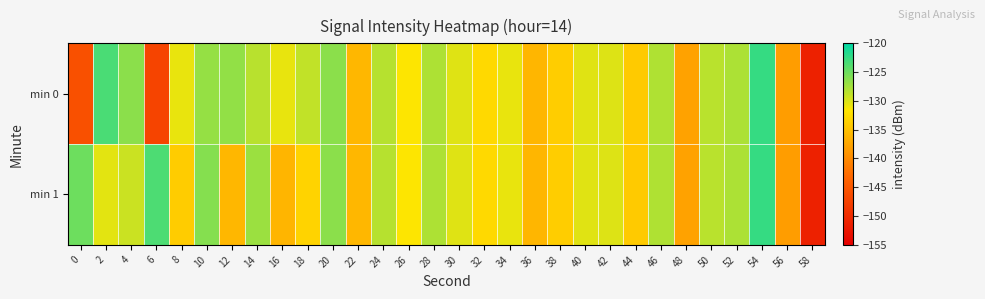

List the series in order of their overall mean, highest first.

min 1, min 0